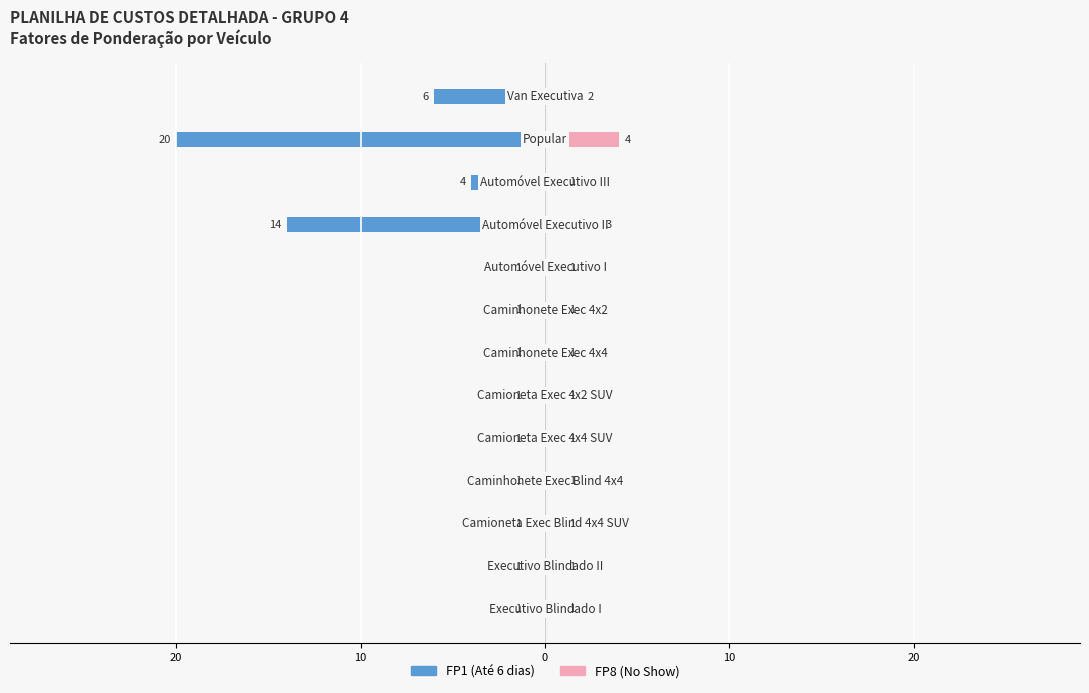

What is the difference between the maximum and minimum values in the FP8 (No Show) series?

3